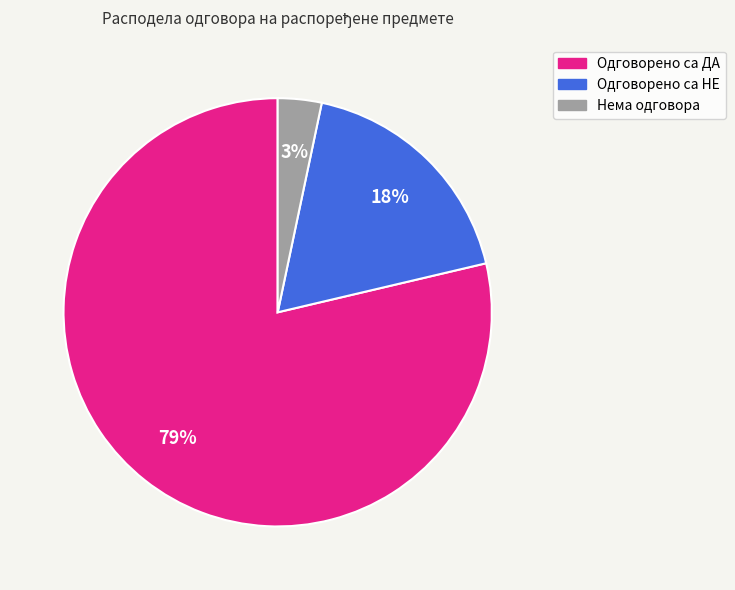

To the nearest percent, what portion does Нема одговора represent?

3%